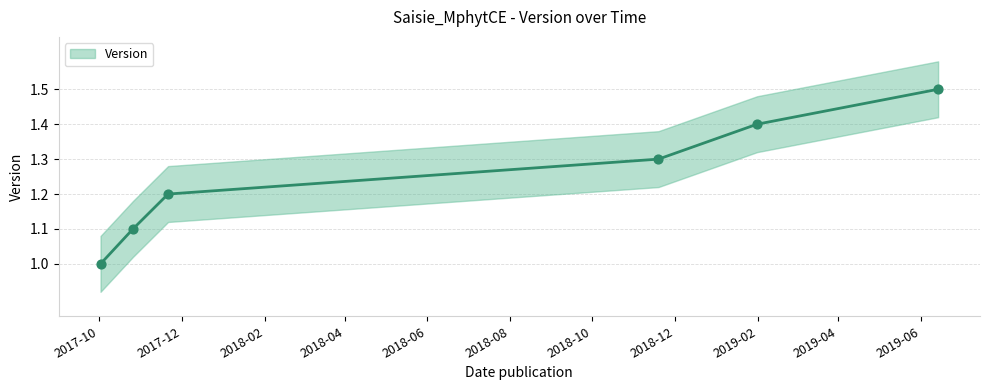

What is the ratio of the value at 2017-10-26 to the value at 2017-11-21?

0.9